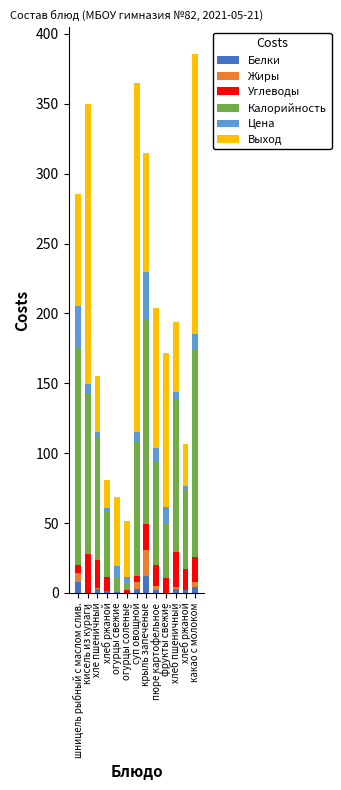

Is it true that Калорийность equals 96.0 at суп овощной?

True